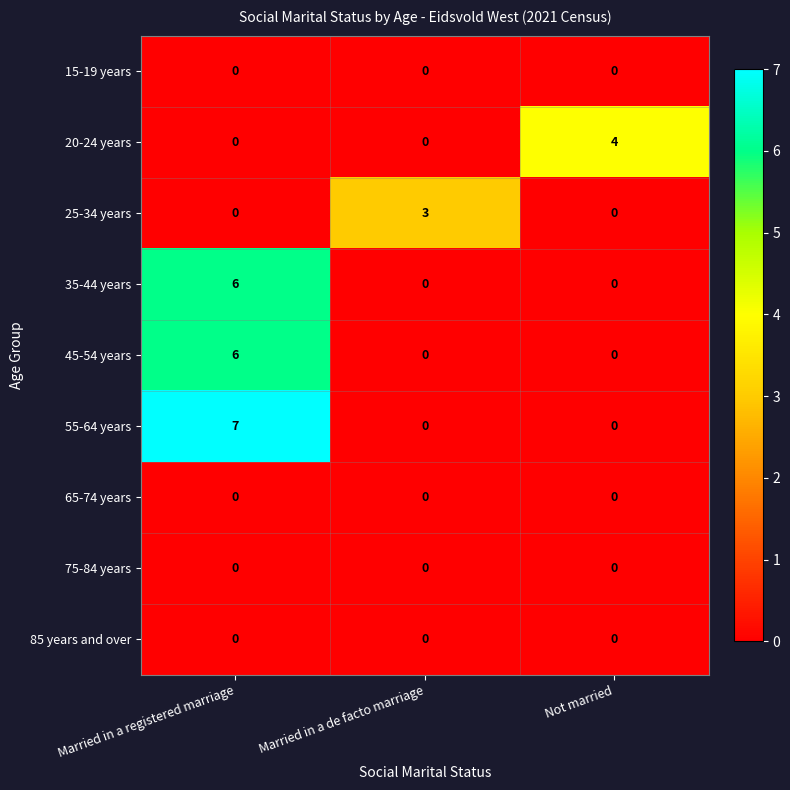

The value of 15-19 years at Married in a registered marriage is 0. True or false?

True